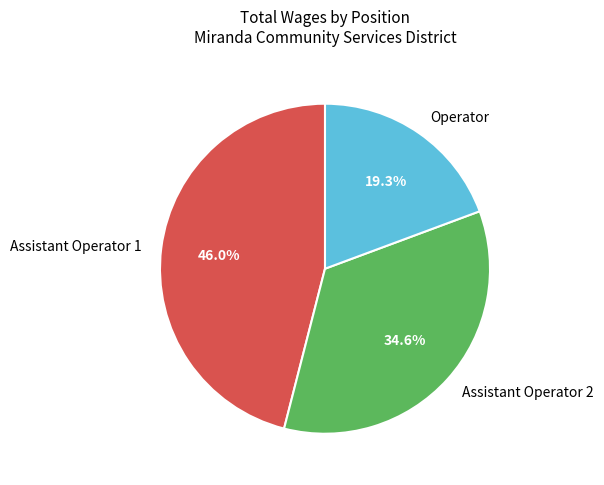

Is there a majority slice in this chart?

No